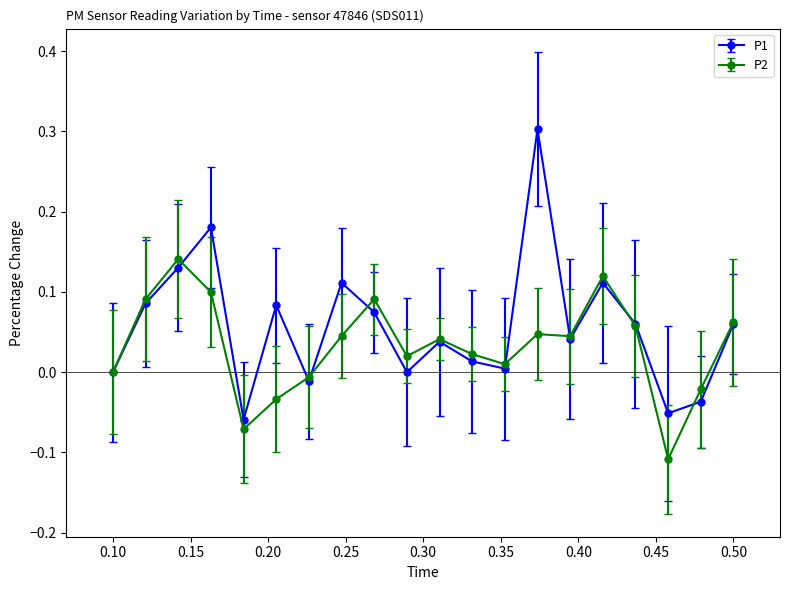

Count the number of data series in this chart.

2